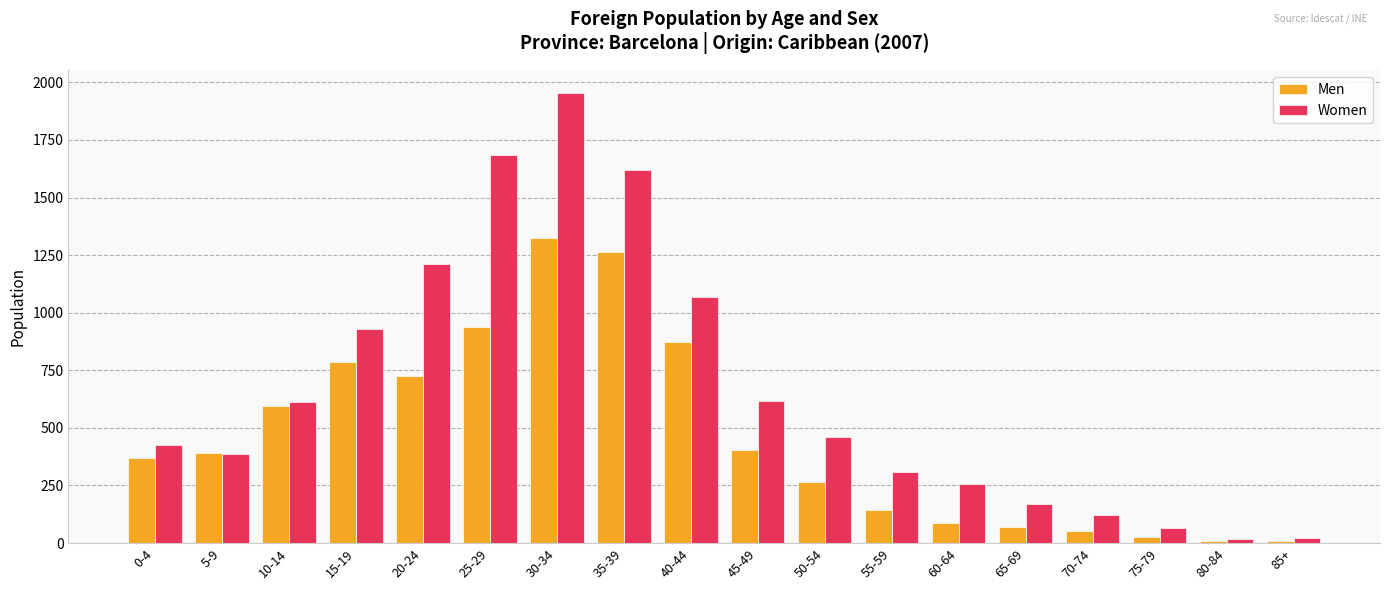

What value does the Men series have at 5-9, to the nearest 50?

400